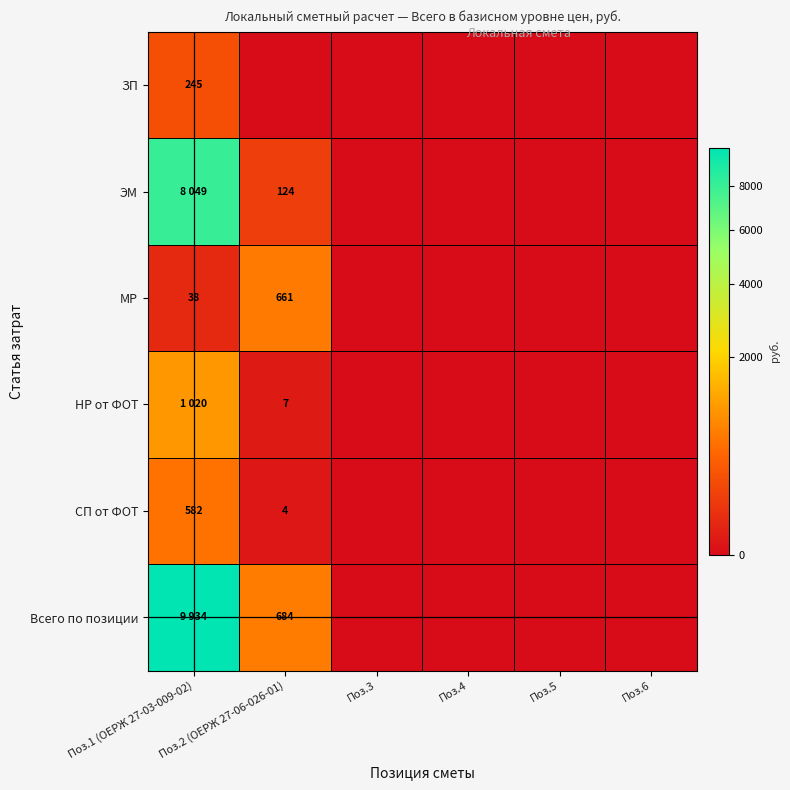

The value of СП от ФОТ at Поз.2 (ОЕРЖ 27-06-026-01) is 4. True or false?

True